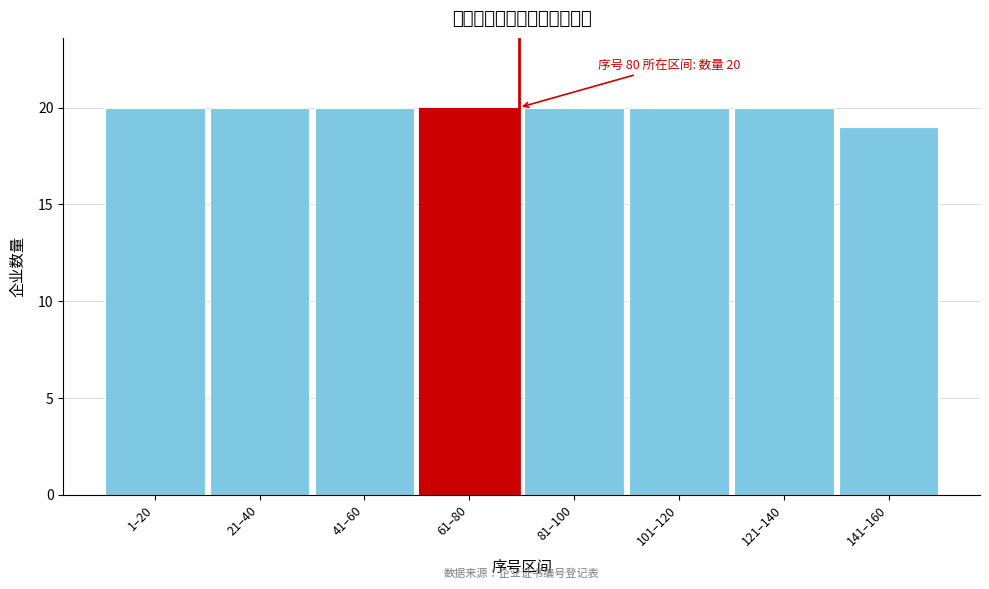

Reading left to right, transcribe all the data shown in this chart.

20	20	20	20	20	20	20	19